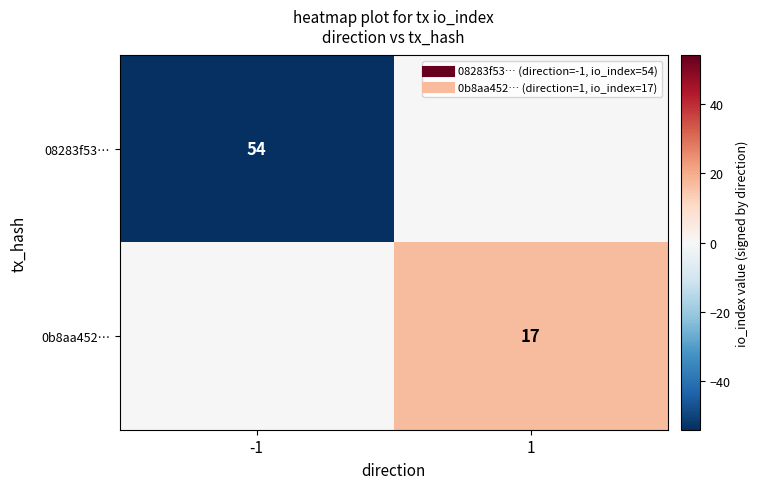

True or false: 08283f53… has a value of 0 at 1.

True